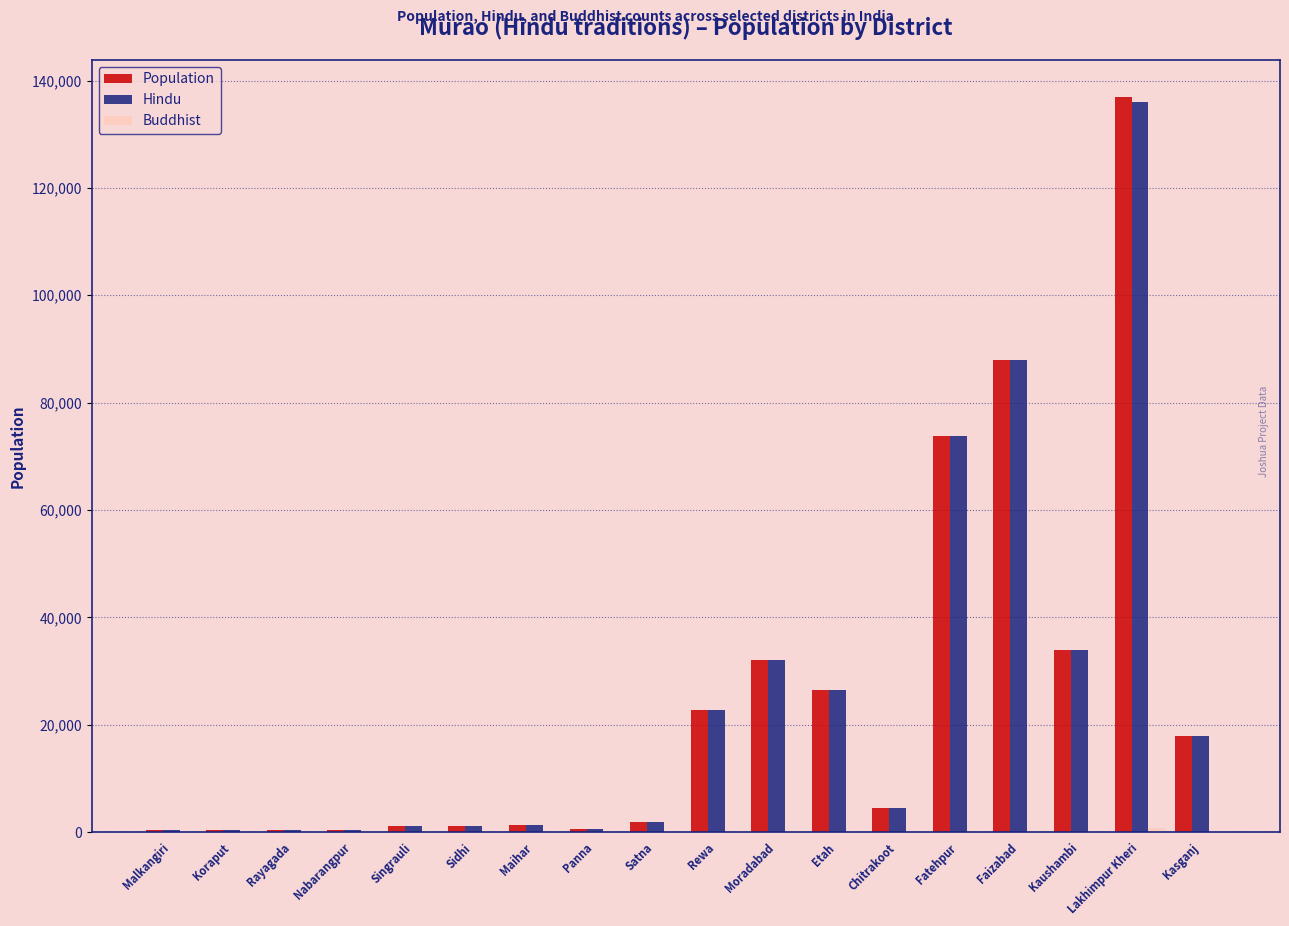

The Hindu series shows 73700 at Fatehpur. True or false?

True